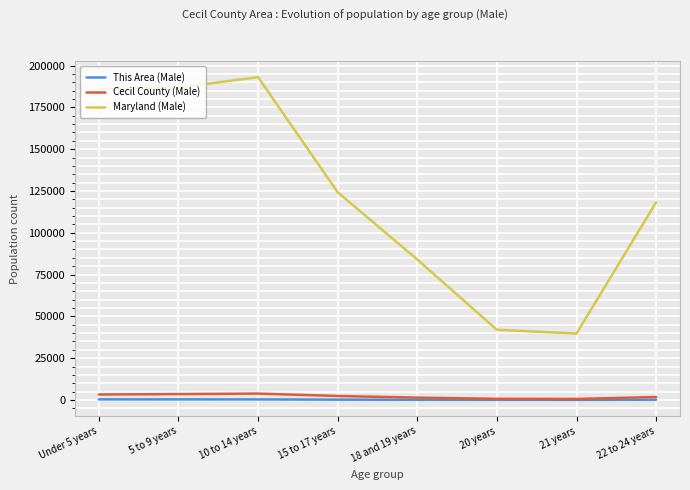

At how many categories does at least one series exceed 134274?

3